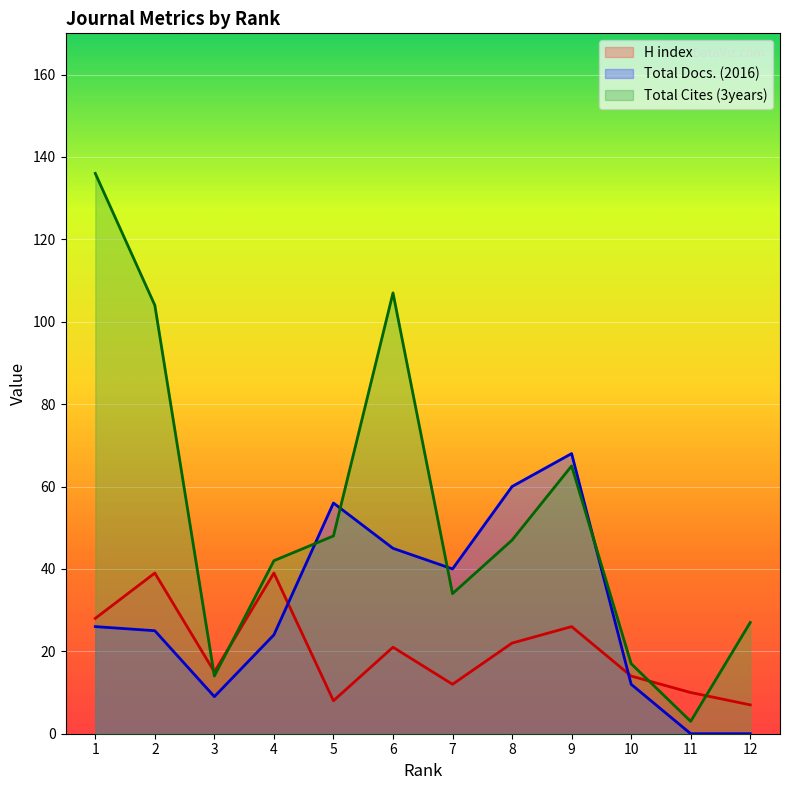

Read the H index value at 2, to the nearest 5.

40